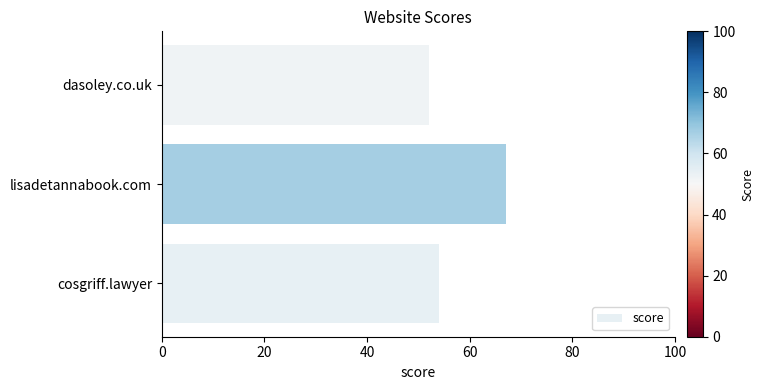

What is the greatest value displayed?

67